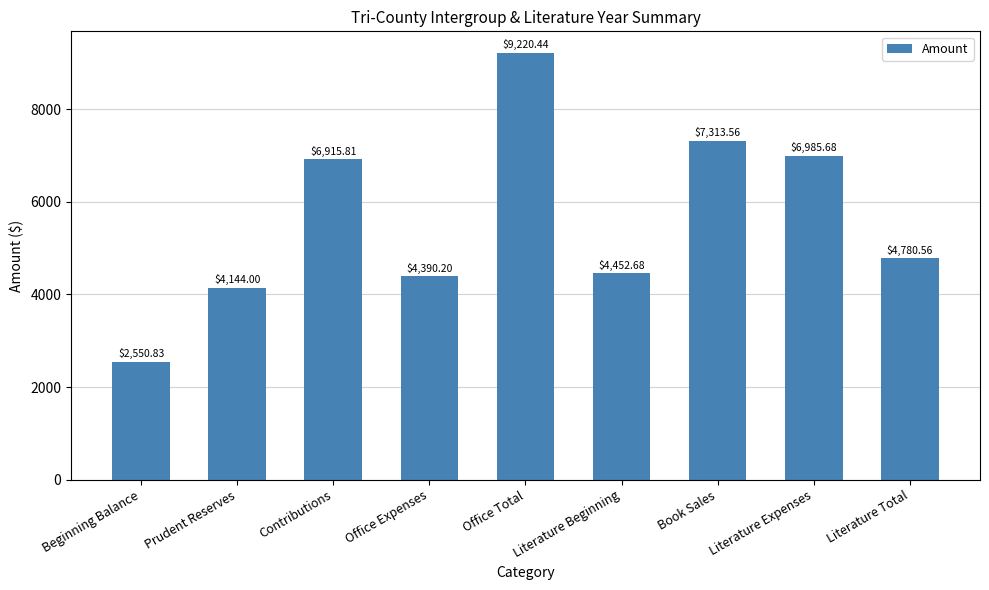

How many data points does each series have?

9